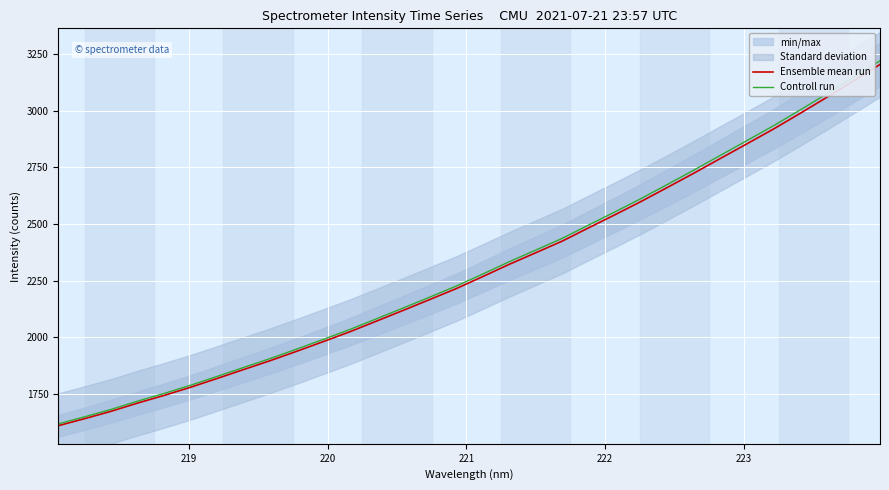

What is the minimum value for Controll run?

1617.4